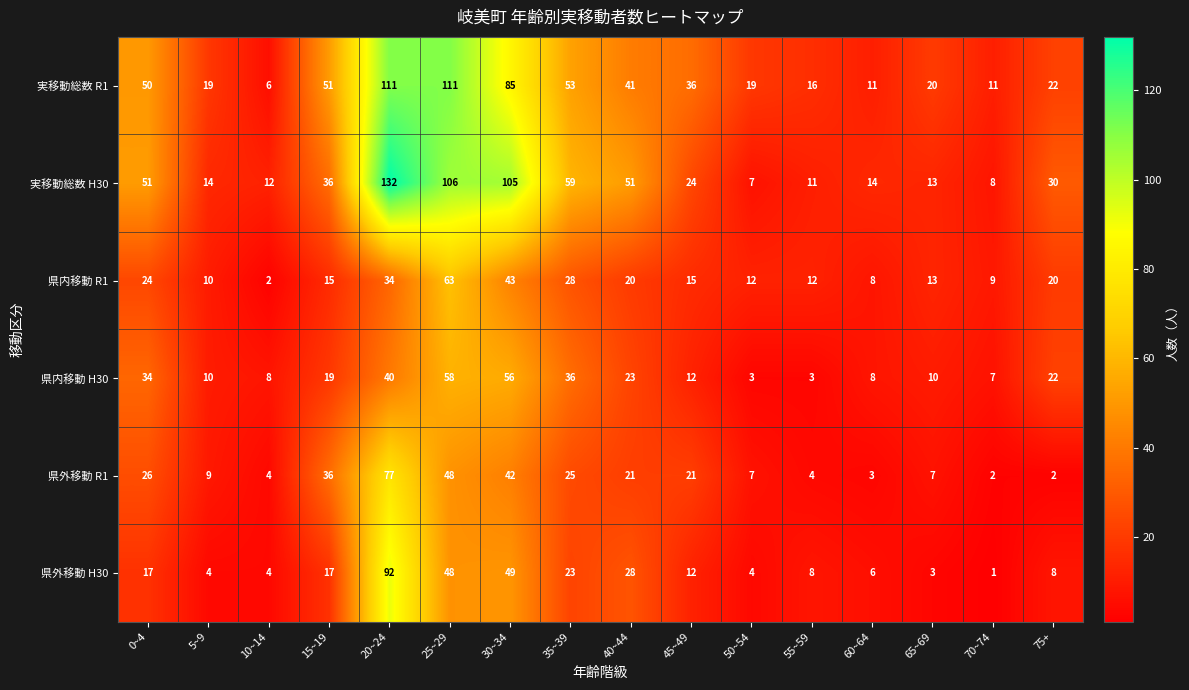

What is the difference between the second highest and second lowest values in the 県内移動 H30 series?

53